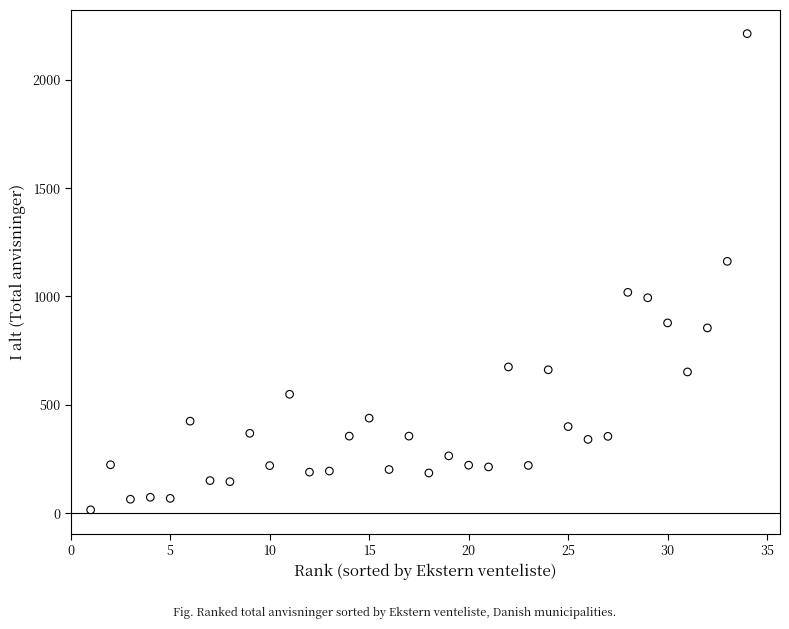

What is the range of Y values (max minus min)?

2196